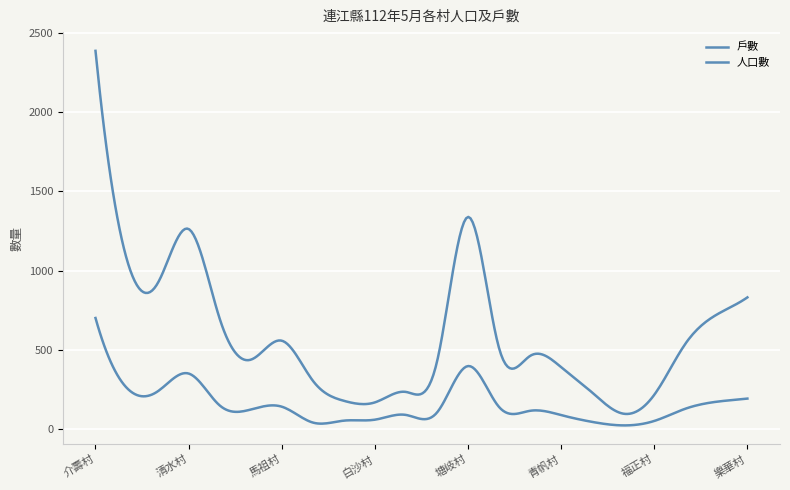

True or false: 戶數 has more than 1 interior local peaks.

True